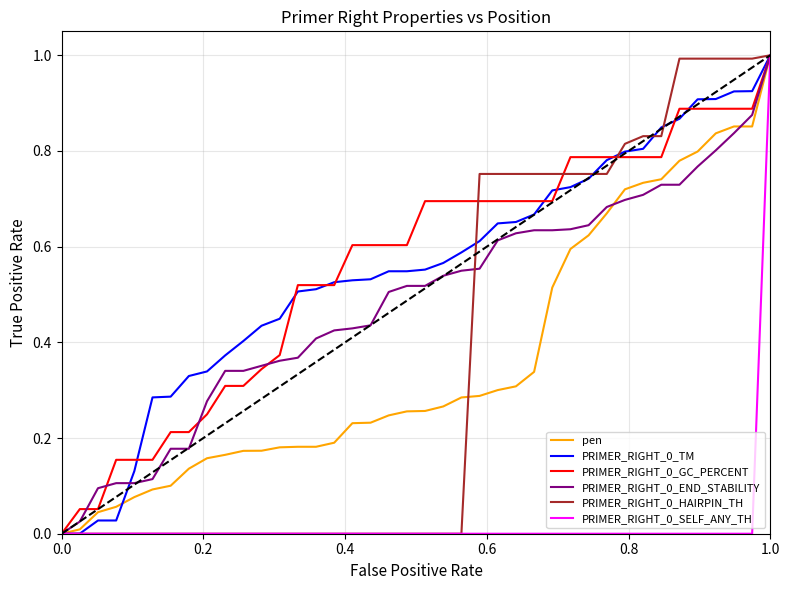

What is the greatest value displayed?

1.0